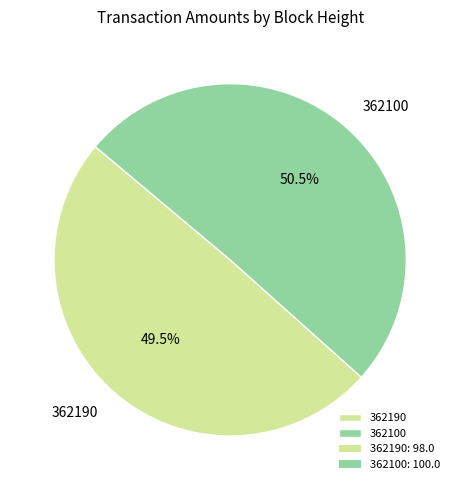

Which slice is the smallest?

362190